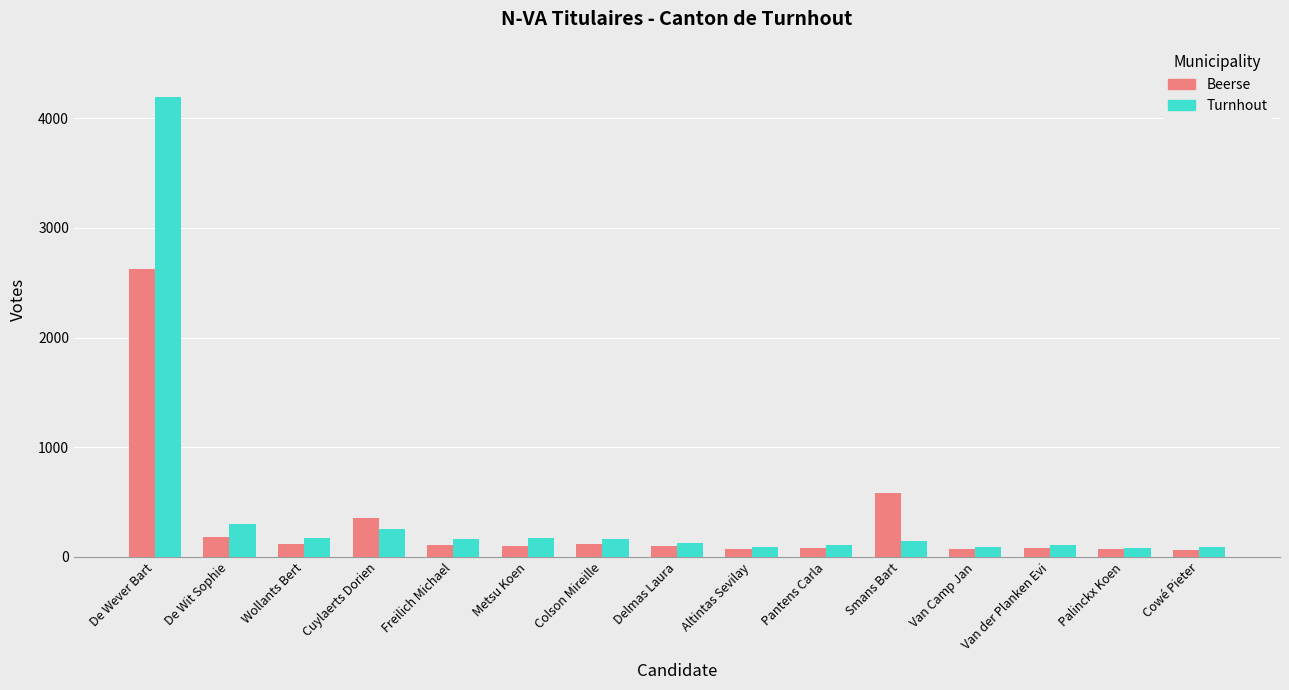

At which label is Turnhout closest to 2137?

De Wit Sophie